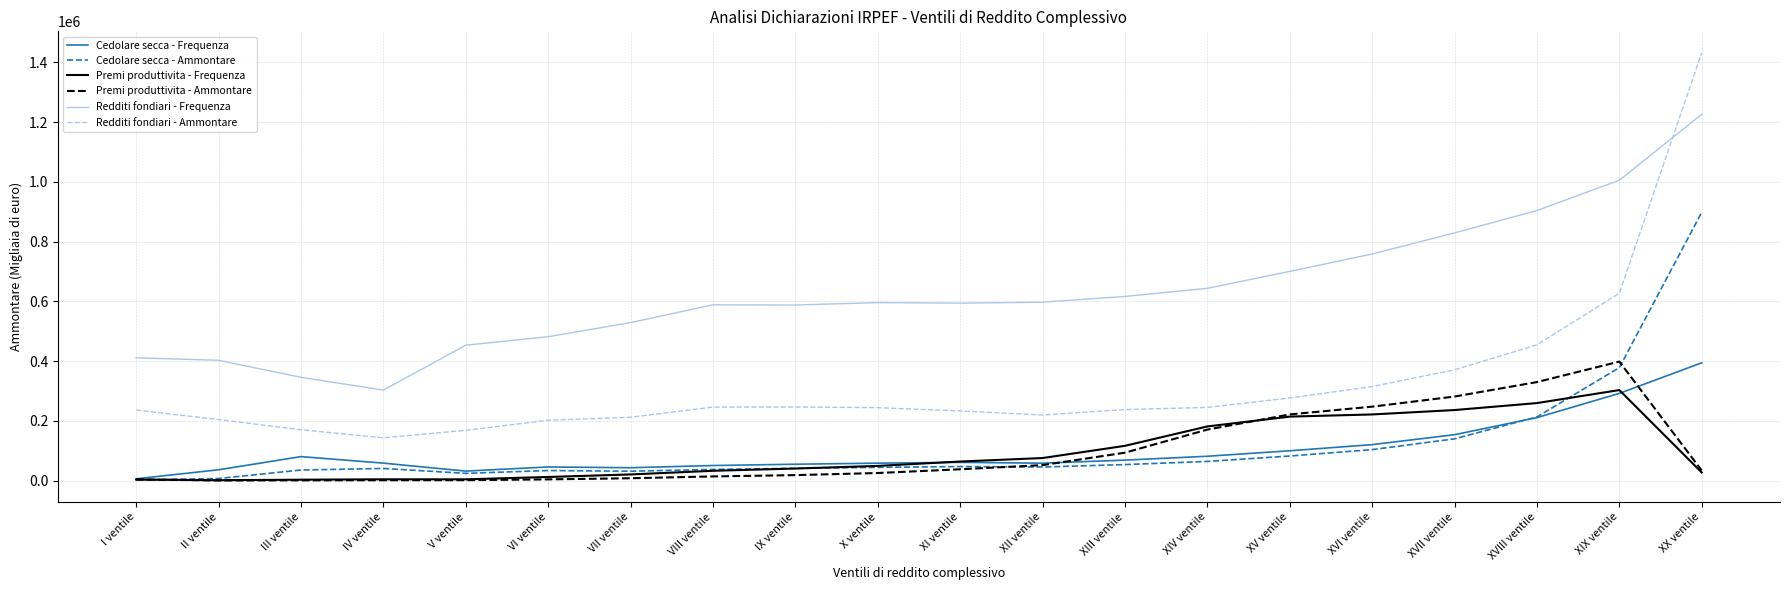

In Cedolare secca - Ammontare, how many points are higher than both neighbors (excluding endpoints)?

3